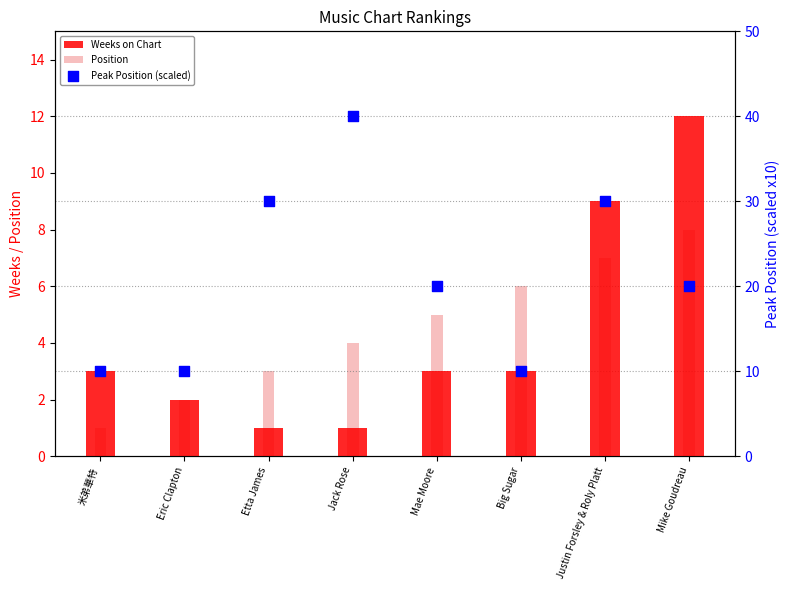

Which series has the largest total across all categories?

Peak Position (scaled)